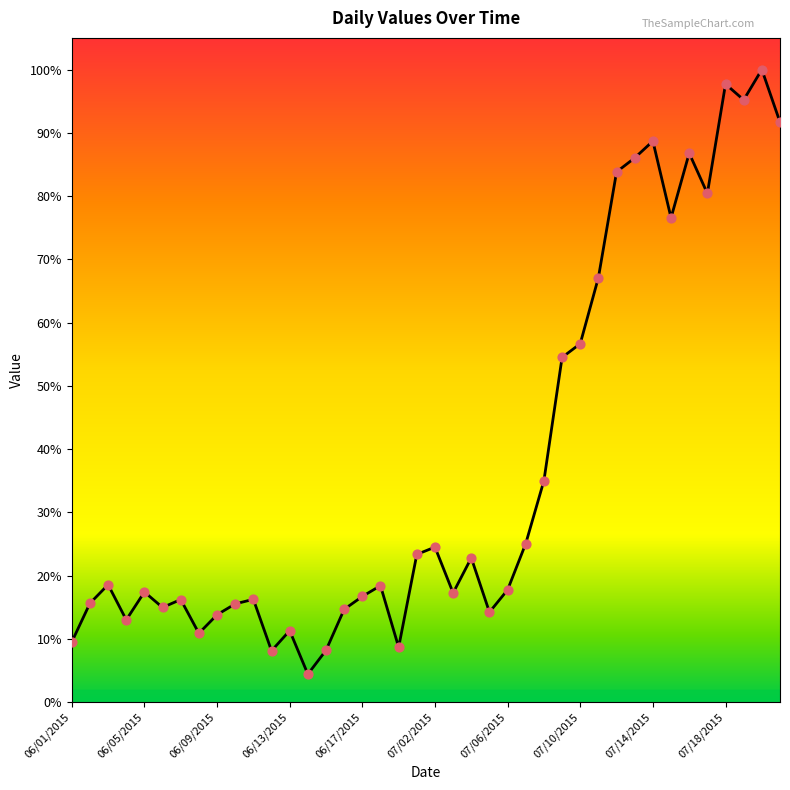

Which has a higher value, 07/02/2015 or 07/06/2015?

07/02/2015